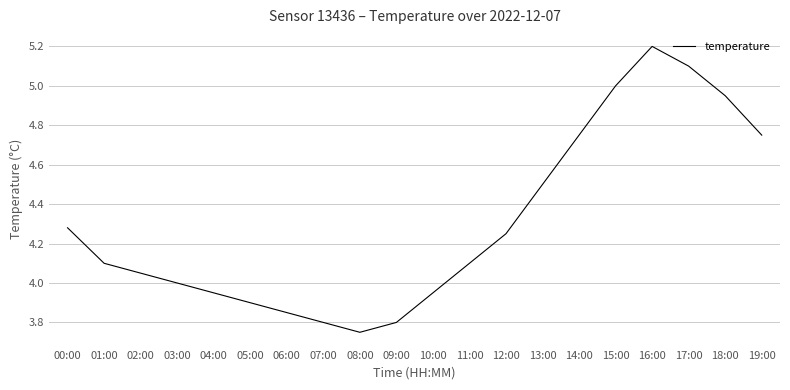

What is the sum of all values?

86.0